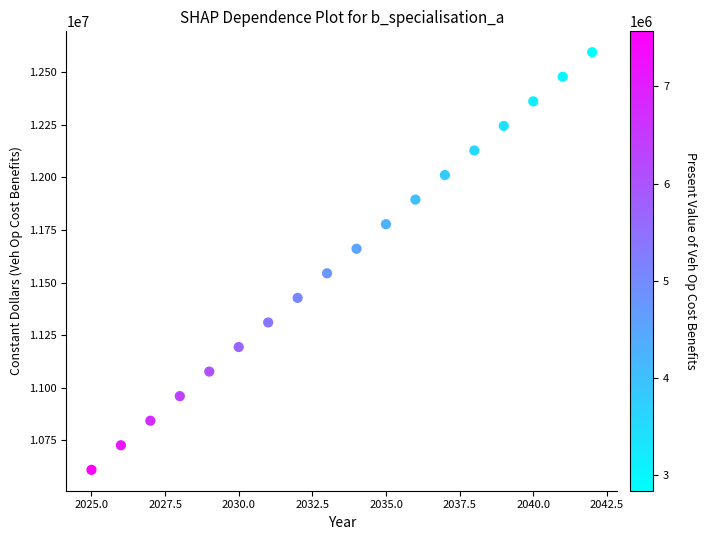

What is the range of Y values (max minus min)?

1985708.1